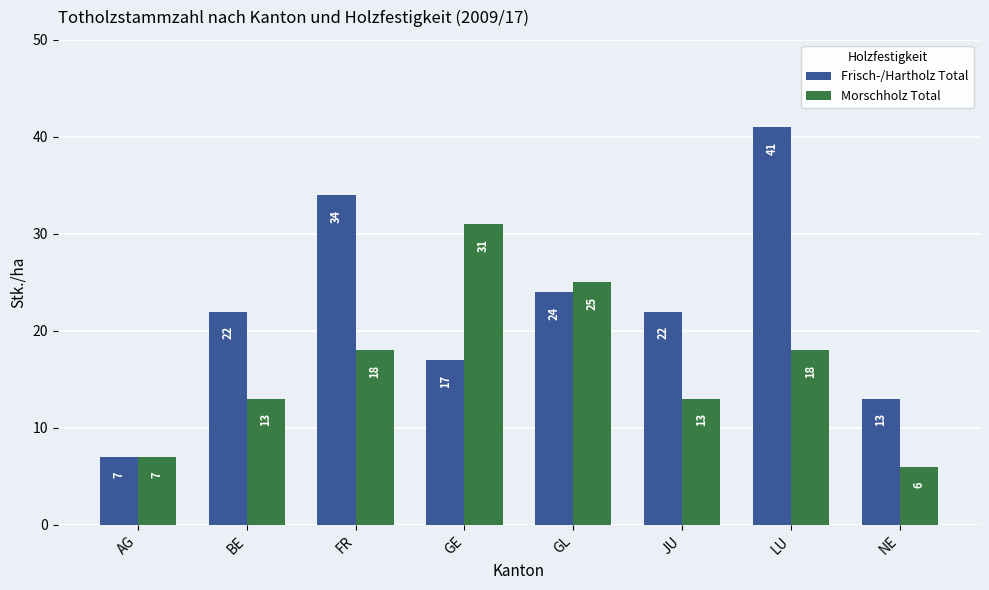

Which category has the lowest value across all series?

NE